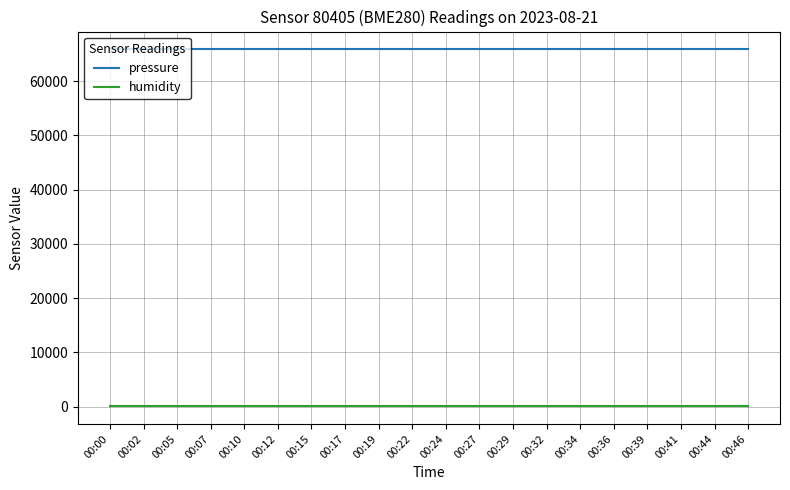

Read the humidity value at 00:12.

100